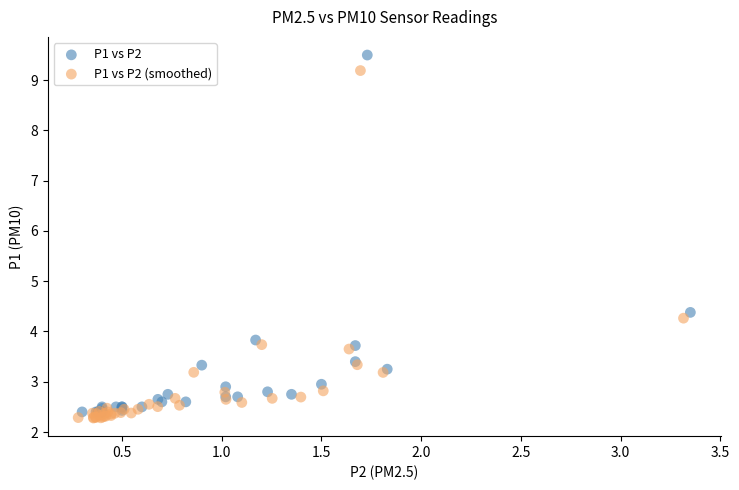

Which series has the largest Y range (max minus min)?

P1 vs P2